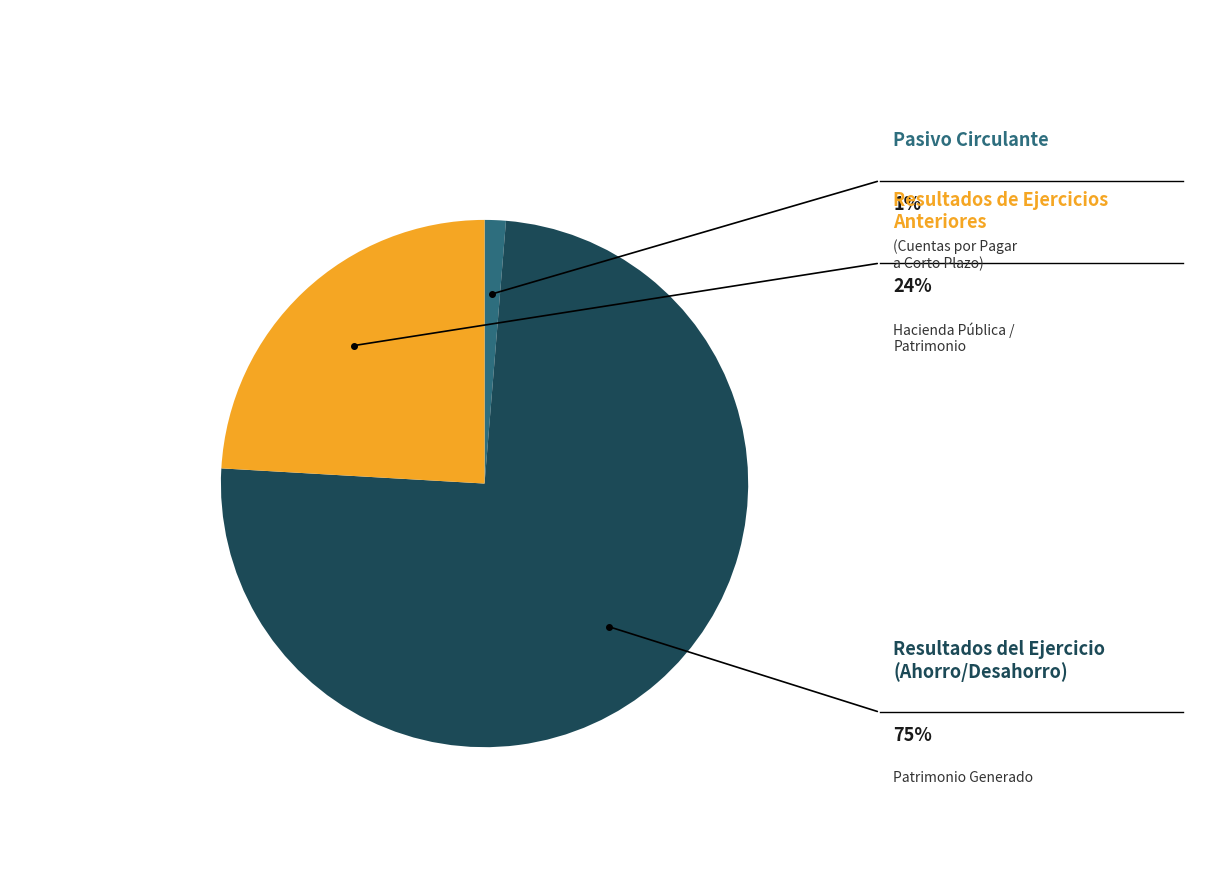

How many segments does this pie chart have?

3